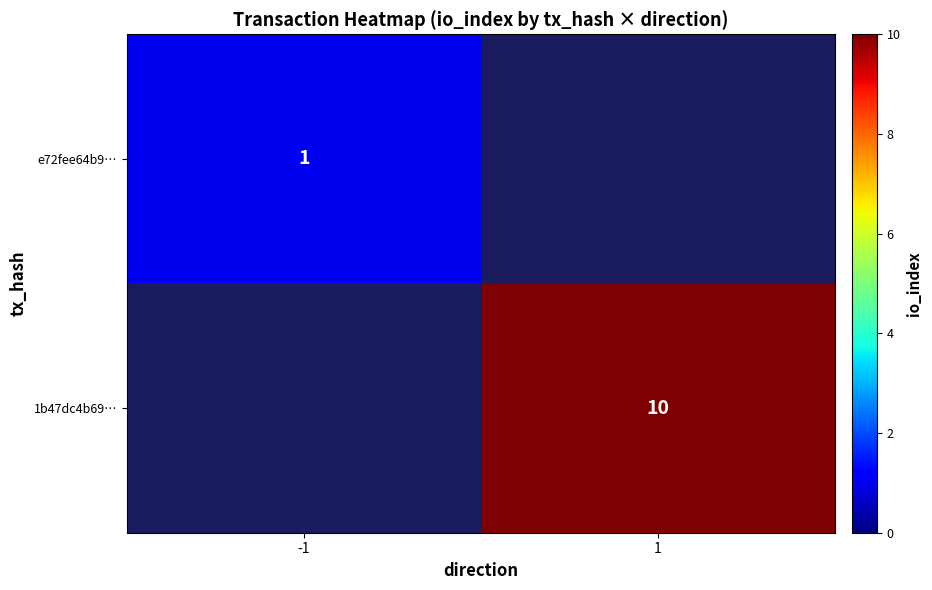

Is it true that 1b47dc4b69… equals 10 at 1?

True